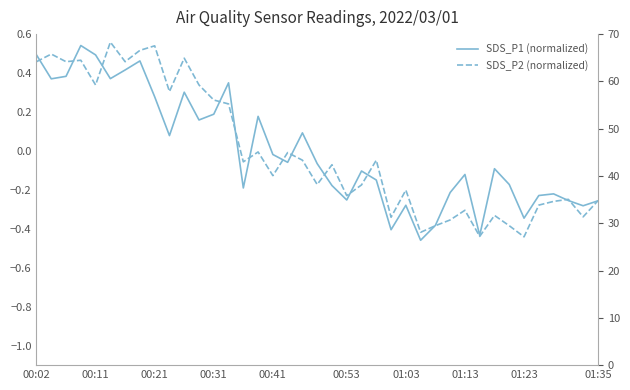

How many negative values does the SDS_P1 (normalized) series have?

23